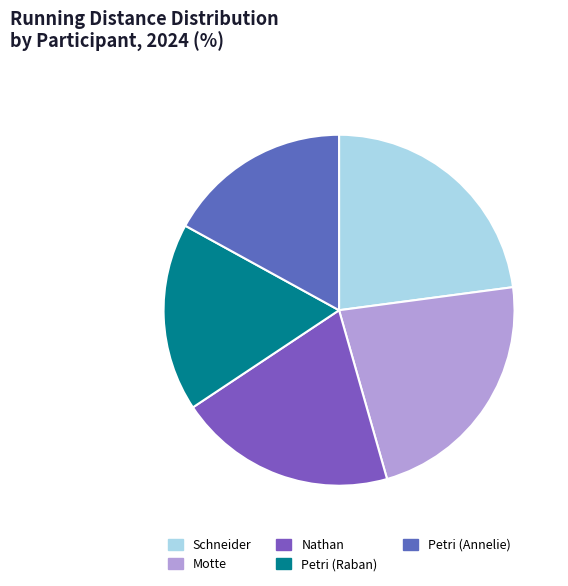

How many segments does this pie chart have?

5